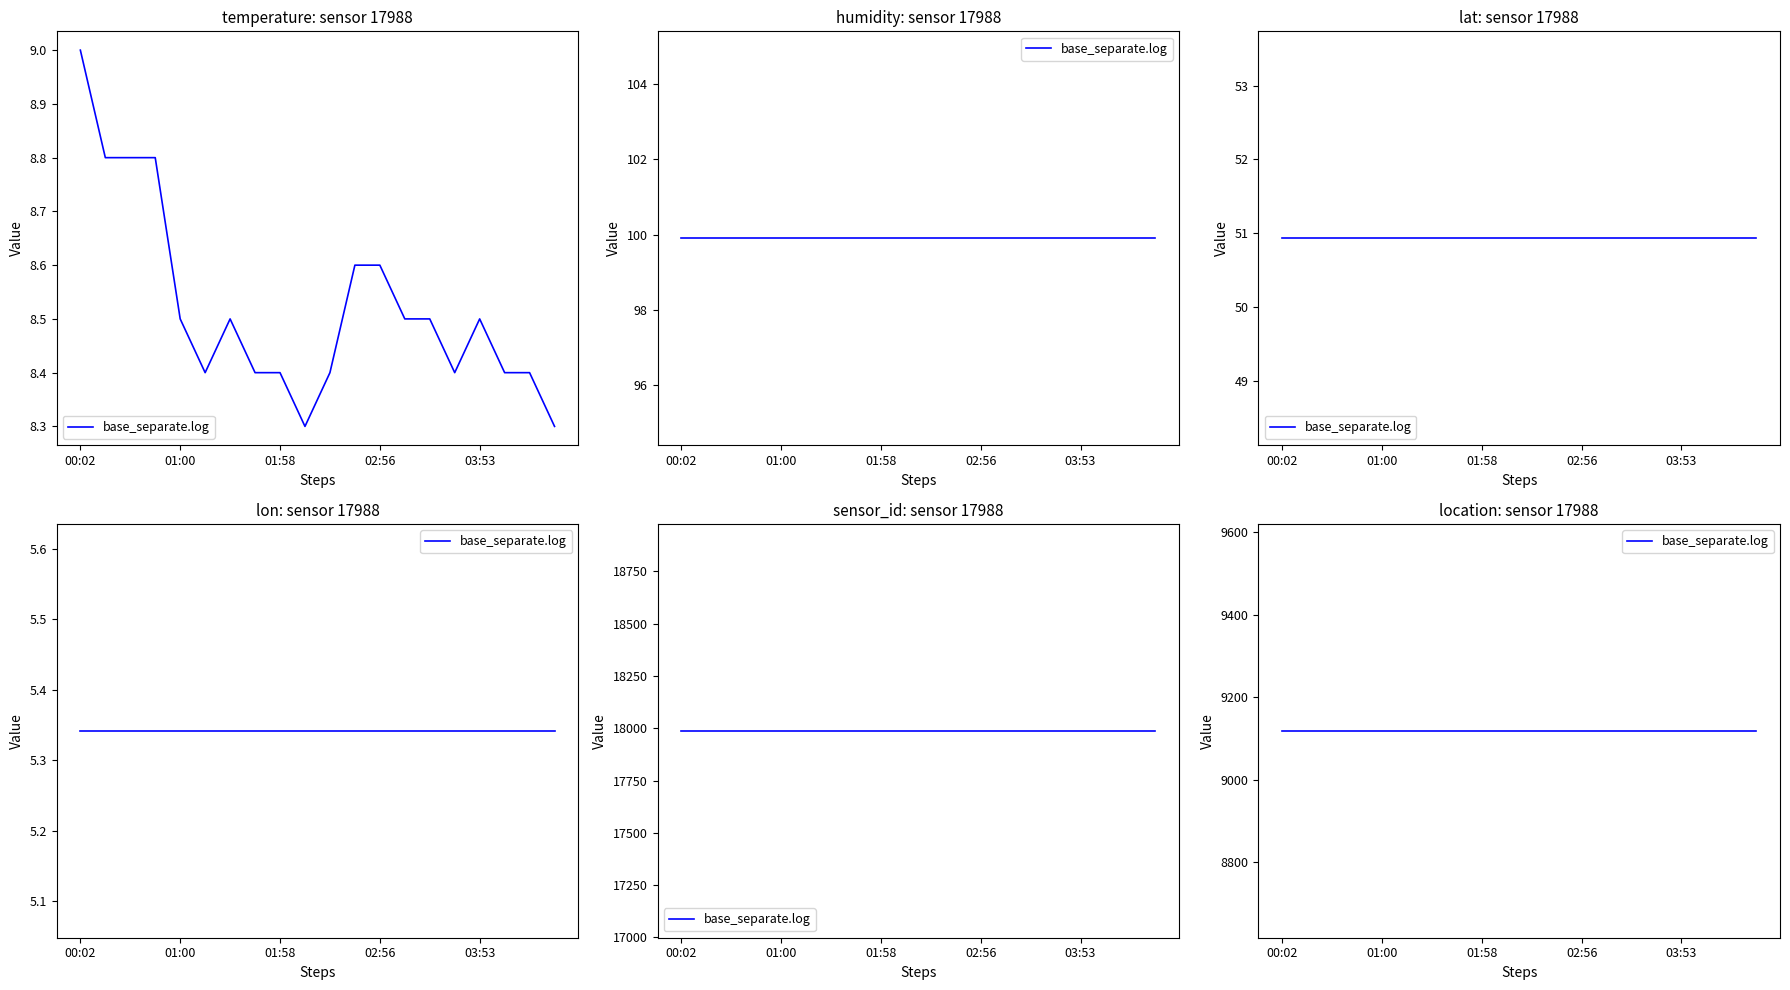

Reading left to right, what are all the values shown in this chart?

temperature: 00:02=9.0	00:17=8.8	00:31=8.8	00:46=8.8	01:00=8.5	01:15=8.4	01:29=8.5	01:44=8.4	01:58=8.4	02:12=8.3	02:27=8.4	02:41=8.6	02:56=8.6	03:10=8.5	03:24=8.5	03:39=8.4	03:53=8.5	04:07=8.4	04:22=8.4	04:36=8.3
humidity: 00:02=99.9	00:17=99.9	00:31=99.9	00:46=99.9	01:00=99.9	01:15=99.9	01:29=99.9	01:44=99.9	01:58=99.9	02:12=99.9	02:27=99.9	02:41=99.9	02:56=99.9	03:10=99.9	03:24=99.9	03:39=99.9	03:53=99.9	04:07=99.9	04:22=99.9	04:36=99.9
lat: 00:02=50.9	00:17=50.9	00:31=50.9	00:46=50.9	01:00=50.9	01:15=50.9	01:29=50.9	01:44=50.9	01:58=50.9	02:12=50.9	02:27=50.9	02:41=50.9	02:56=50.9	03:10=50.9	03:24=50.9	03:39=50.9	03:53=50.9	04:07=50.9	04:22=50.9	04:36=50.9
lon: 00:02=5.3	00:17=5.3	00:31=5.3	00:46=5.3	01:00=5.3	01:15=5.3	01:29=5.3	01:44=5.3	01:58=5.3	02:12=5.3	02:27=5.3	02:41=5.3	02:56=5.3	03:10=5.3	03:24=5.3	03:39=5.3	03:53=5.3	04:07=5.3	04:22=5.3	04:36=5.3
sensor_id: 00:02=17988.0	00:17=17988.0	00:31=17988.0	00:46=17988.0	01:00=17988.0	01:15=17988.0	01:29=17988.0	01:44=17988.0	01:58=17988.0	02:12=17988.0	02:27=17988.0	02:41=17988.0	02:56=17988.0	03:10=17988.0	03:24=17988.0	03:39=17988.0	03:53=17988.0	04:07=17988.0	04:22=17988.0	04:36=17988.0
location: 00:02=9119.0	00:17=9119.0	00:31=9119.0	00:46=9119.0	01:00=9119.0	01:15=9119.0	01:29=9119.0	01:44=9119.0	01:58=9119.0	02:12=9119.0	02:27=9119.0	02:41=9119.0	02:56=9119.0	03:10=9119.0	03:24=9119.0	03:39=9119.0	03:53=9119.0	04:07=9119.0	04:22=9119.0	04:36=9119.0